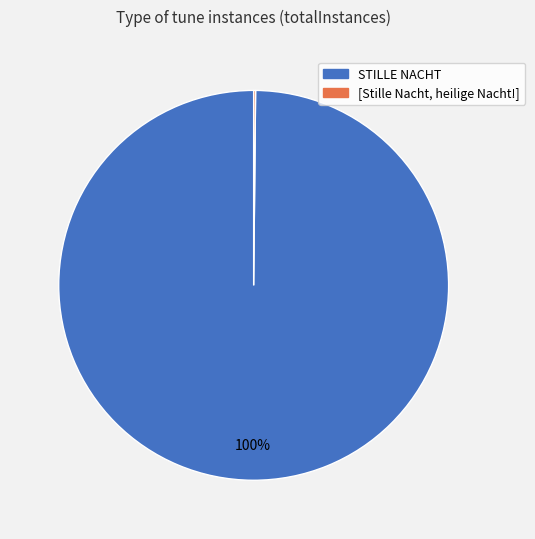

True or false: STILLE NACHT accounts for 86% of the total.

False